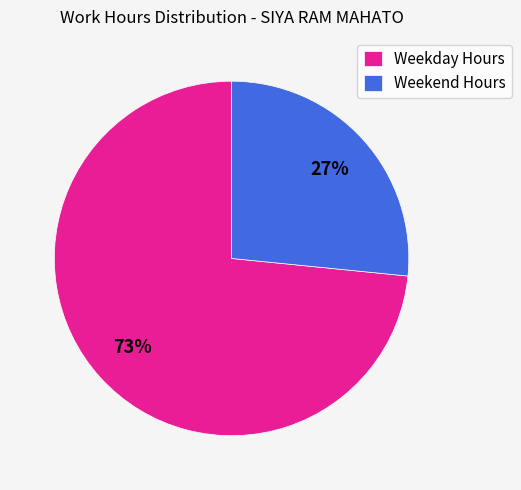

Is it true that Weekday Hours is 73% of the pie?

True